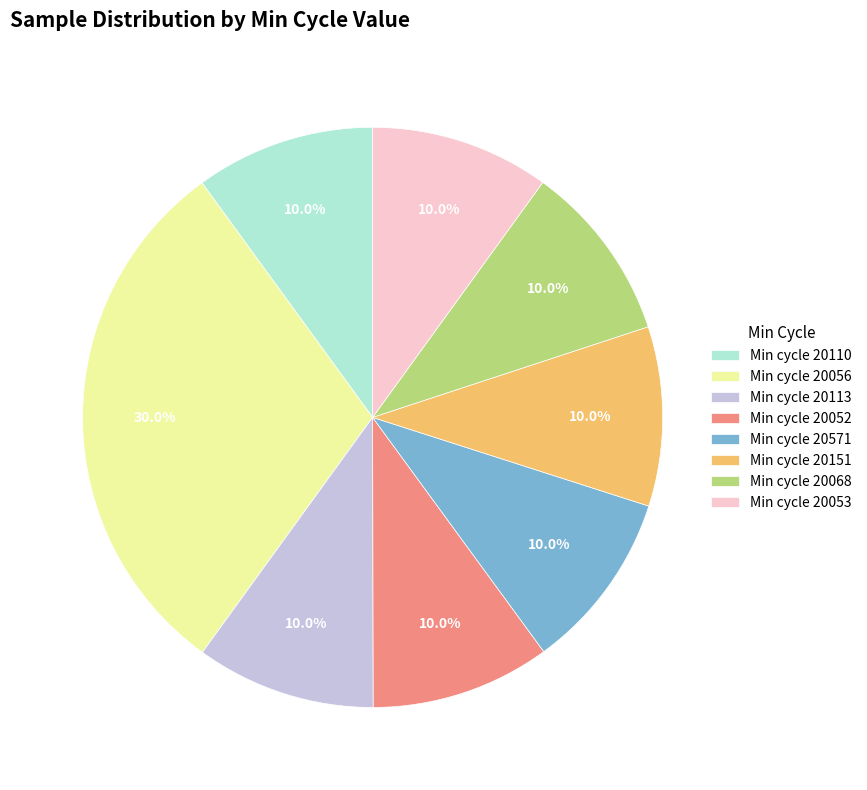

How many slices are in this pie chart?

8